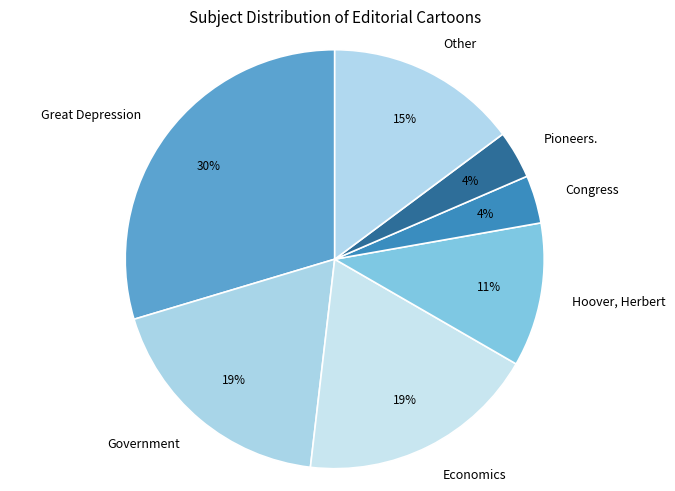

What is the largest slice in the pie chart?

Great Depression